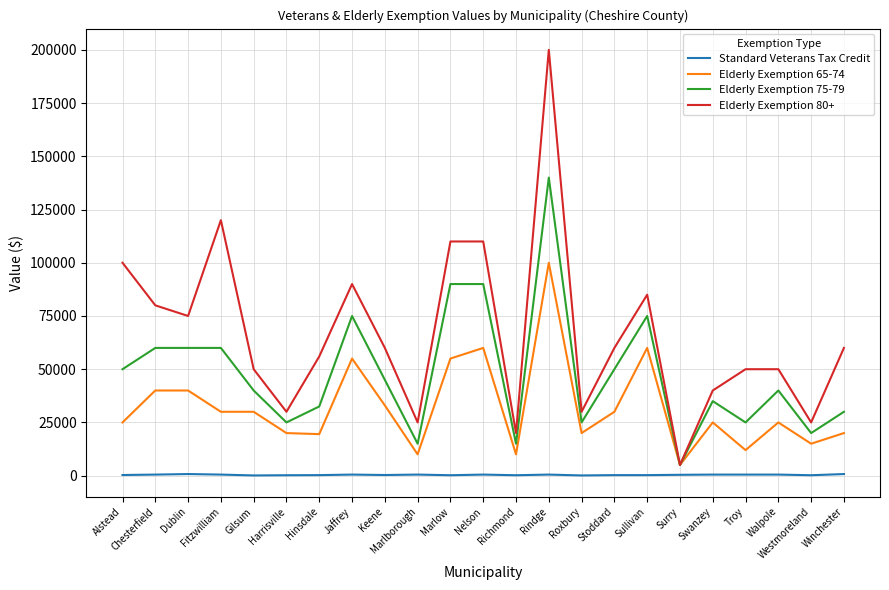

Rank the series at Jaffrey from highest to lowest value.

Elderly Exemption 80+, Elderly Exemption 75-79, Elderly Exemption 65-74, Standard Veterans Tax Credit